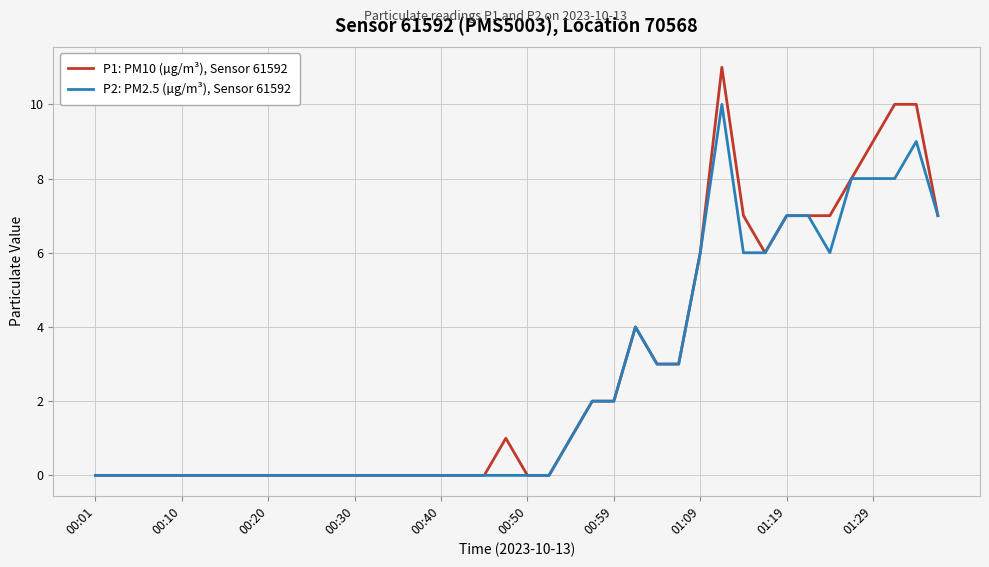

Which series has the widest spread of values?

P1: PM10 (µg/m³), Sensor 61592